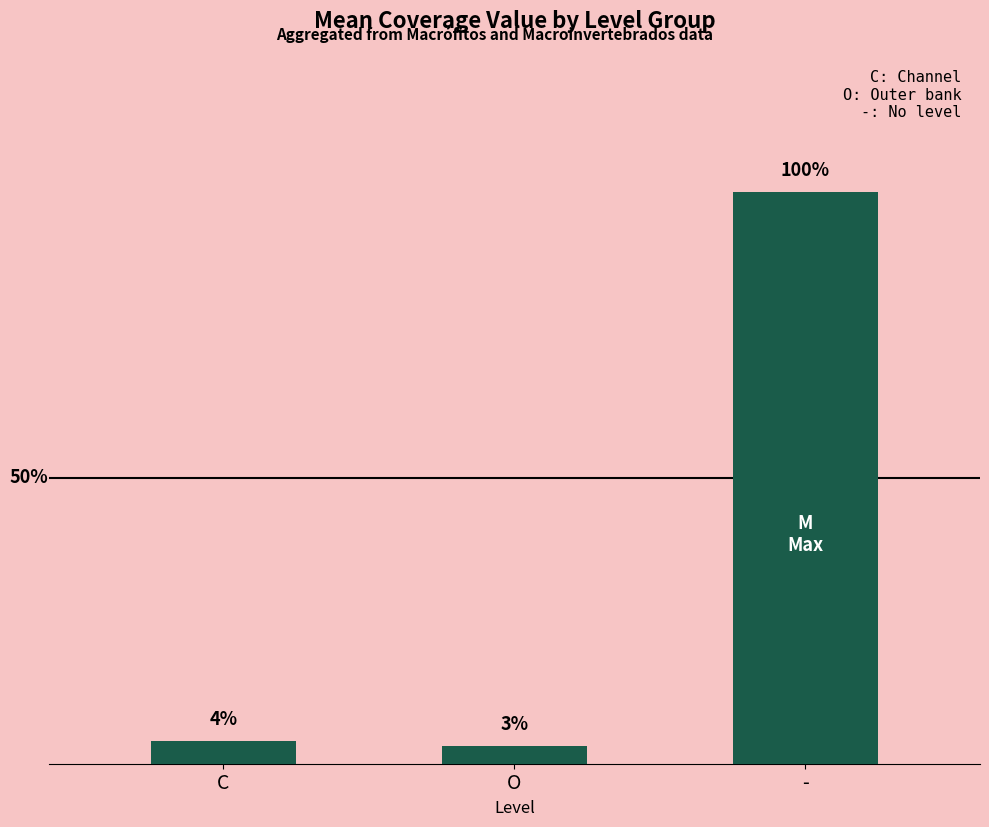

At which label does the data first exceed 3?

-